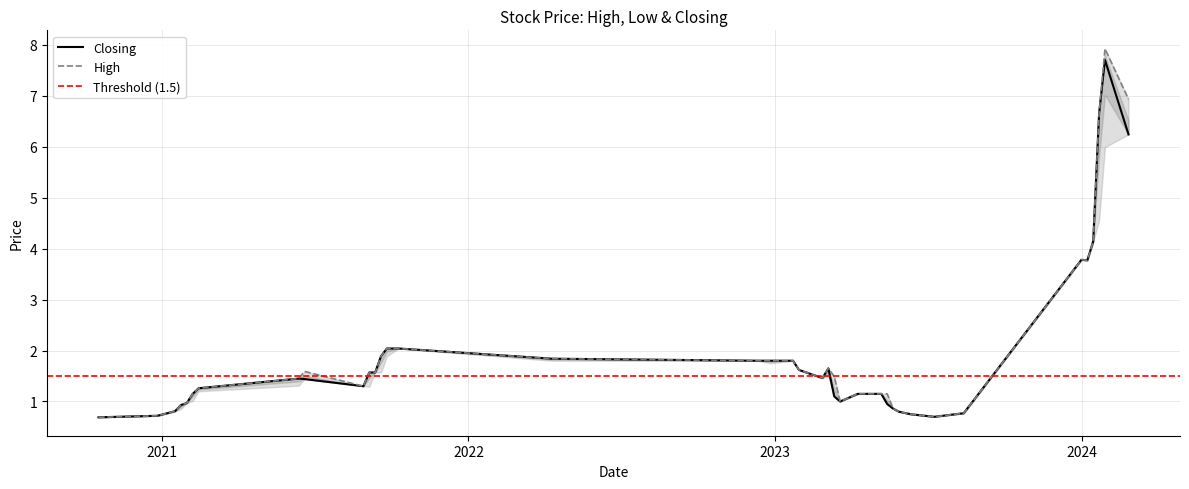

What is the total value across all series at 26/02/2023?

4.4